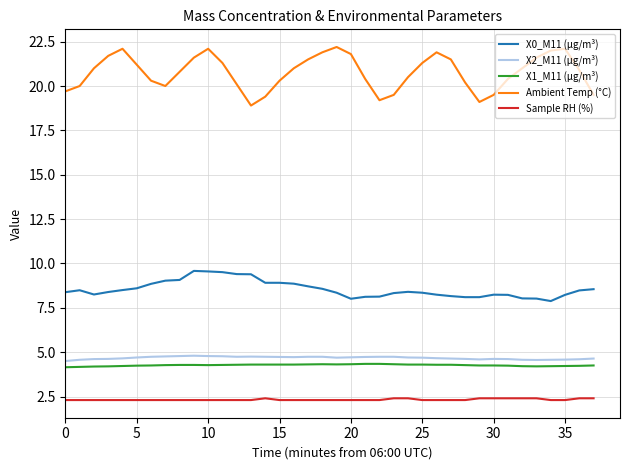

True or false: X2_M11 (μg/m³) and Ambient Temp (°C) cross at least once.

False